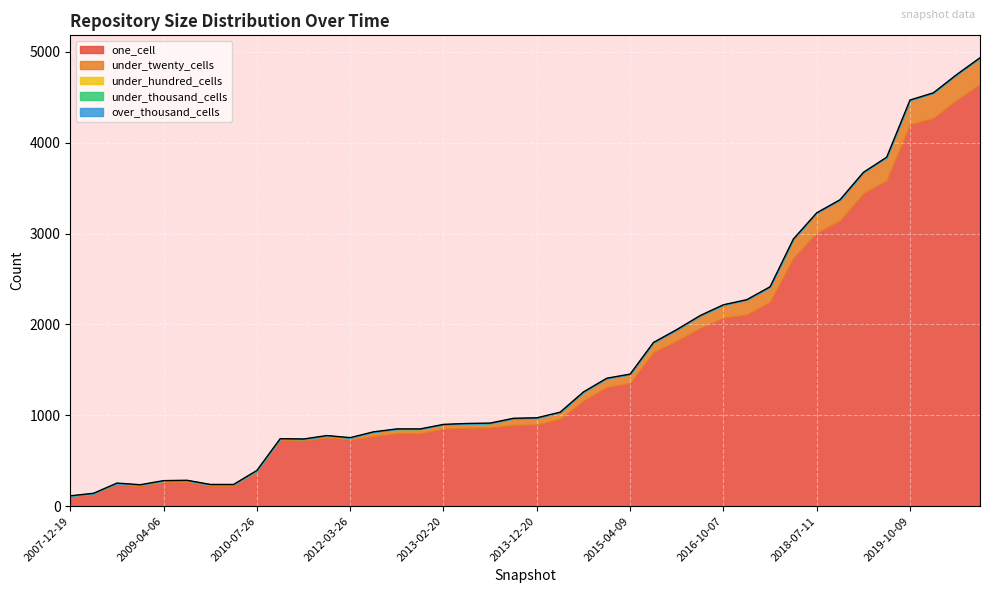

Is the value of under_hundred_cells at 2014-09-08 greater than the value of one_cell at 2011-02-21?

No